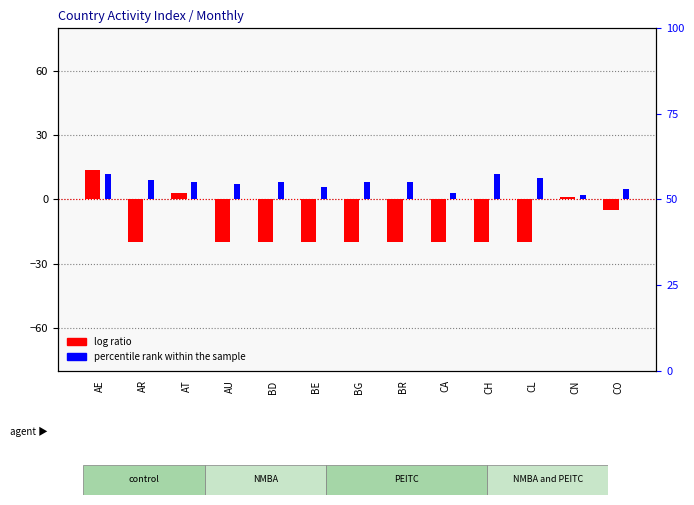

Between AU and CH, which is larger?

AU